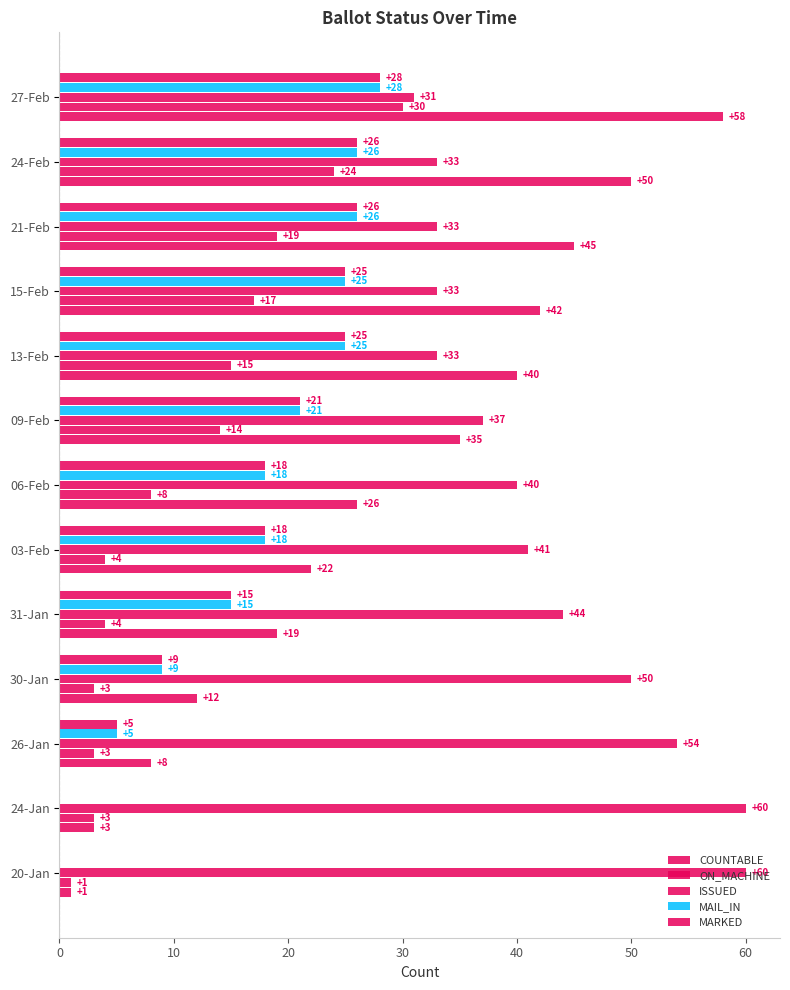

What is the difference between the second highest and minimum values in the ON_MACHINE series?

23